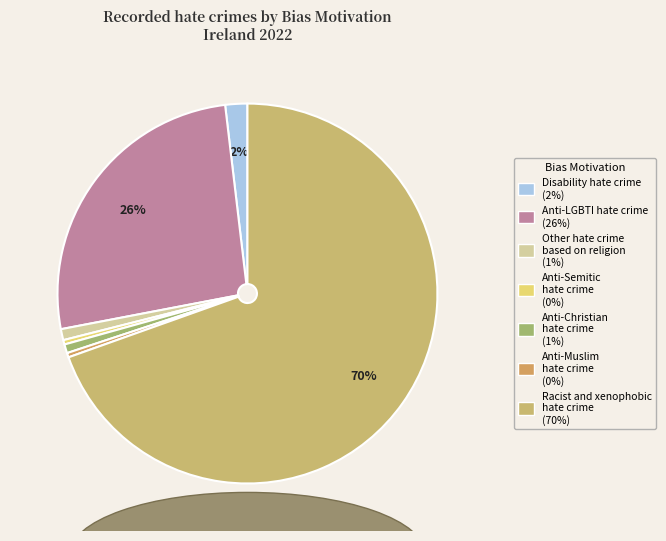

Count the number of slices in the pie.

7